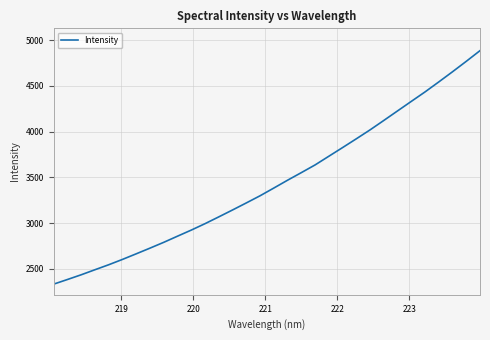

What is the minimum value shown in the chart?

2330.7